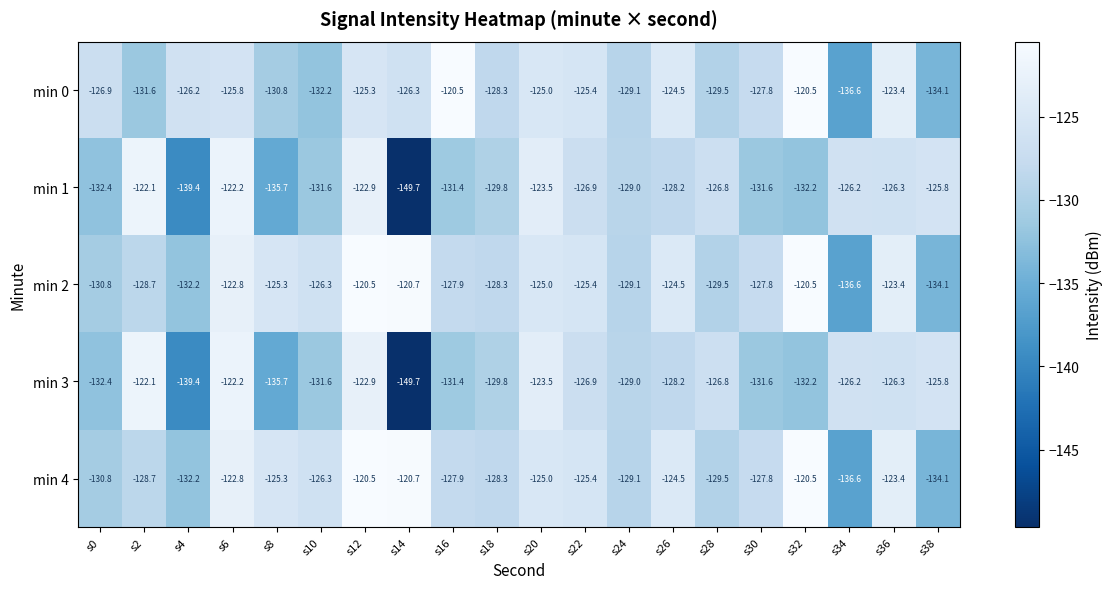

At which category is the sum across all series the highest?

s12